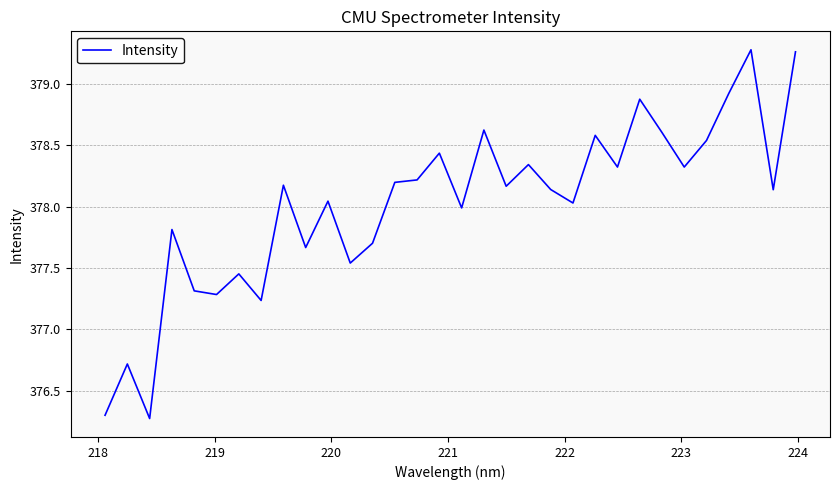

What is the smallest value displayed?

376.3